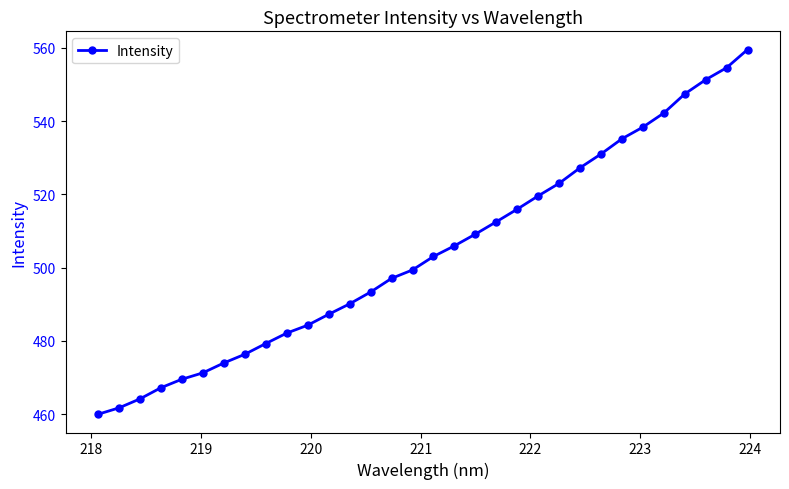

What is the smallest value displayed?

460.0